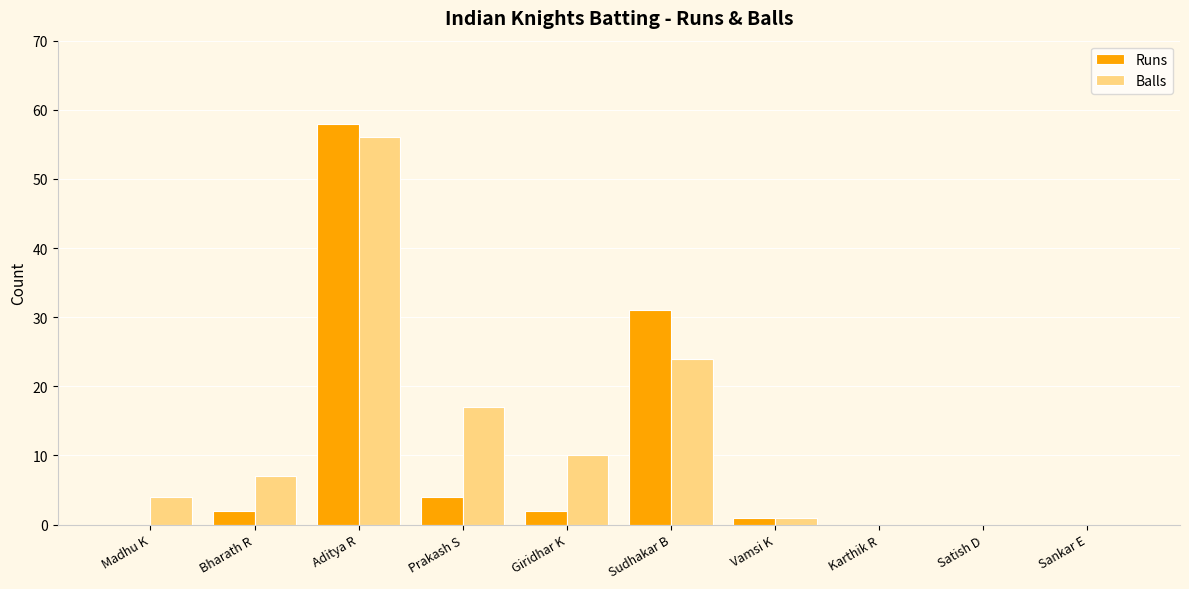

Where is Runs nearest to the value 29?

Sudhakar B